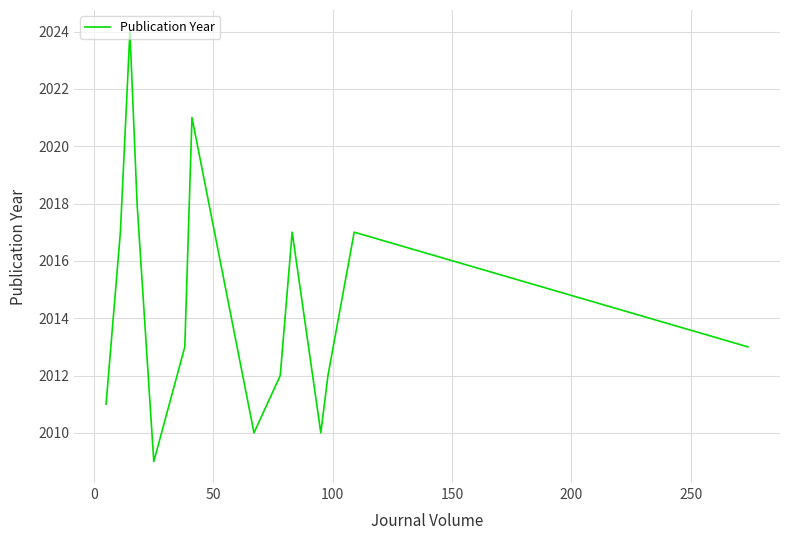

Is it true that the value at 13 is 1115?

False